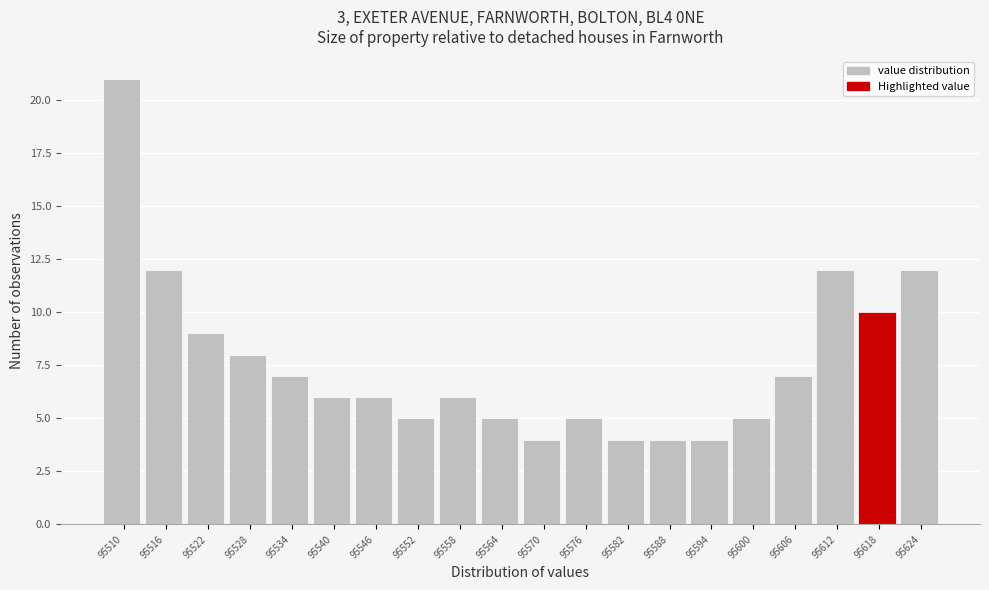

Reading left to right, extract all data points from this chart.

95510=21	95516=12	95522=9	95528=8	95534=7	95540=6	95546=6	95552=5	95558=6	95564=5	95570=4	95576=5	95582=4	95588=4	95594=4	95600=5	95606=7	95612=12	95618=10	95624=12